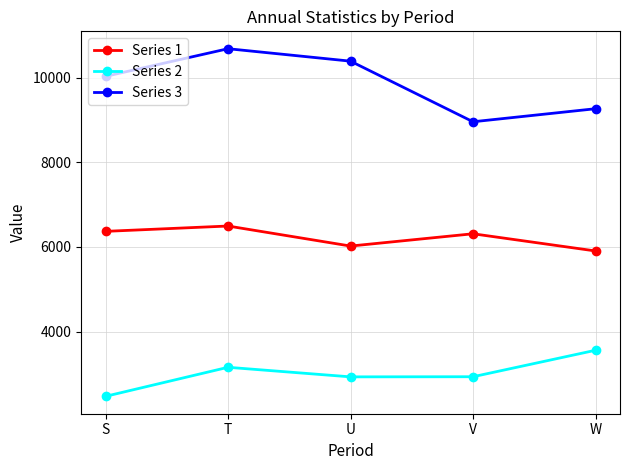

Where does the Series 2 series first go above 2935?

T